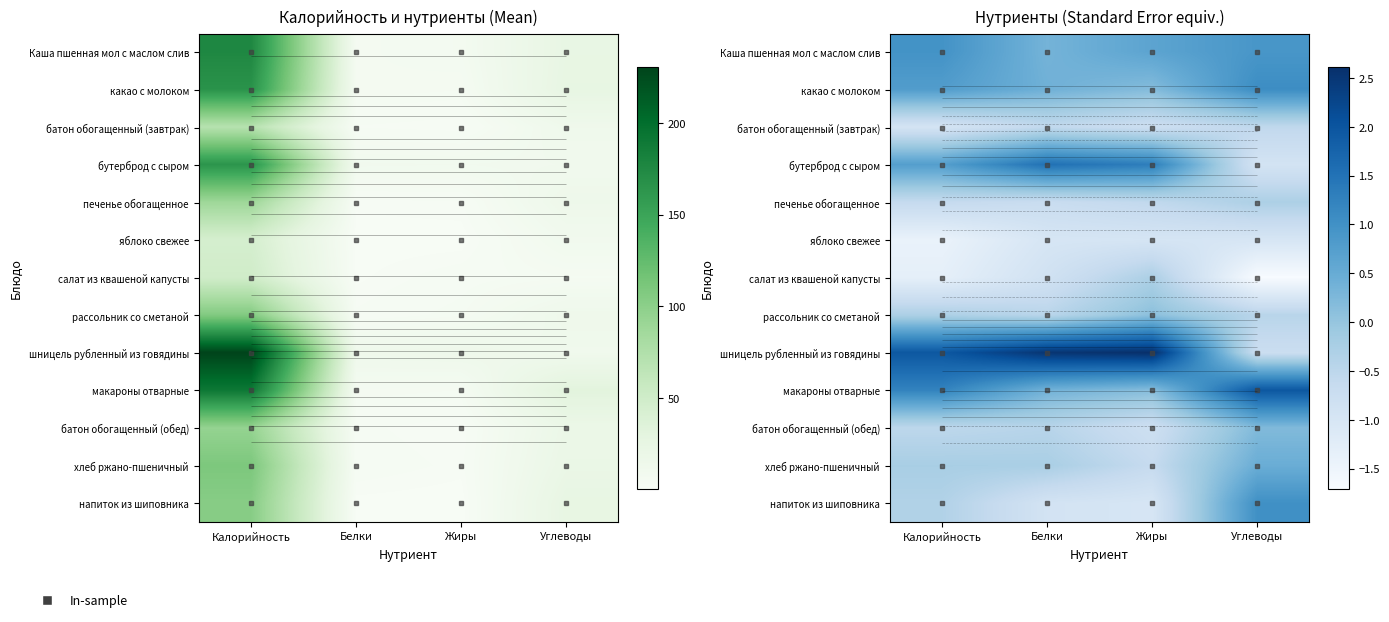

Is it true that бутерброд с сыром equals 0.6 at Жиры?

False